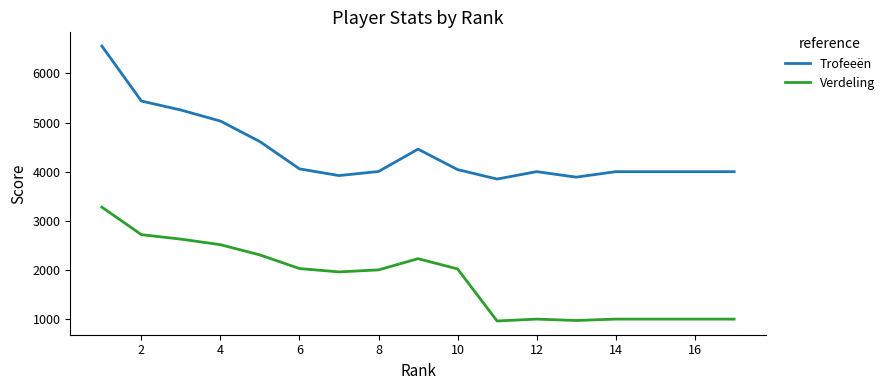

Which series has the largest total across all categories?

Trofeeën